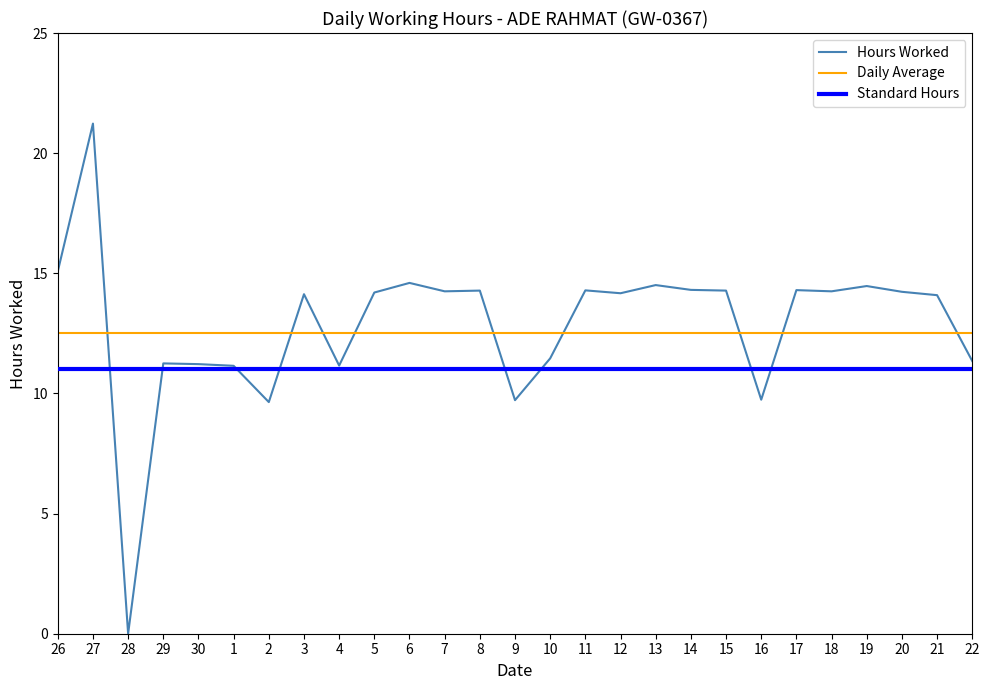

What is the sum of the Standard Hours values at 5 and 26?

22.0